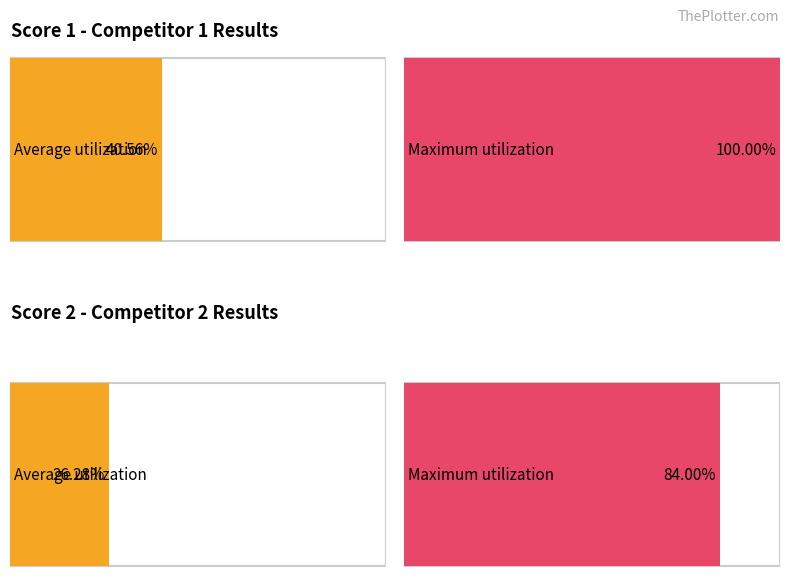

Rank the series by their average value, from highest to lowest.

Score 1, Score 2